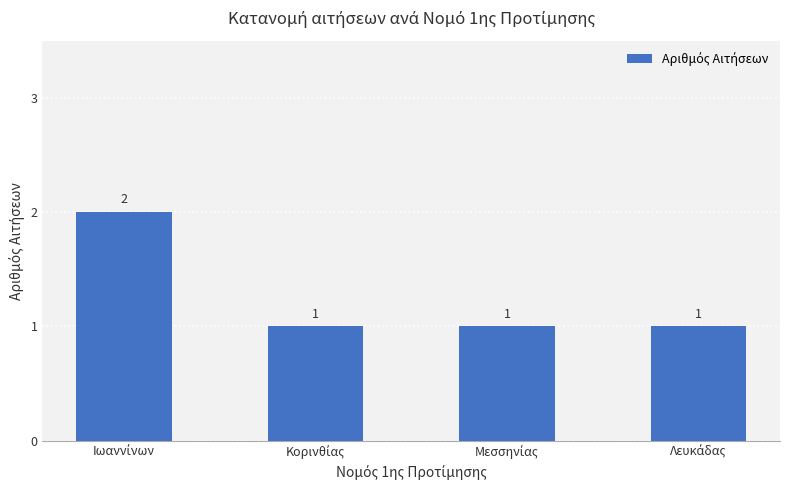

How many values are between 1 and 2?

4